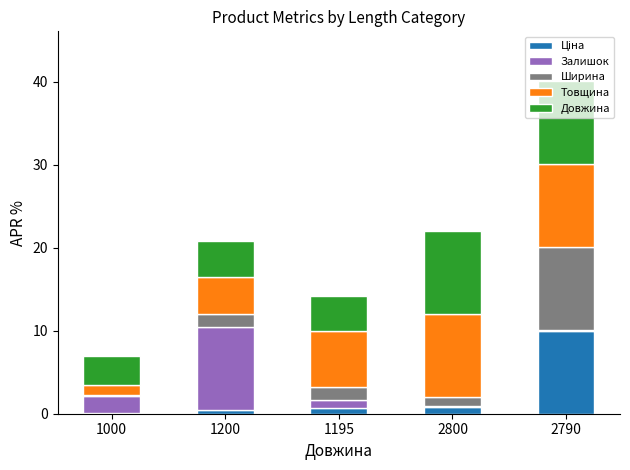

At which category is the sum across all series the highest?

2790